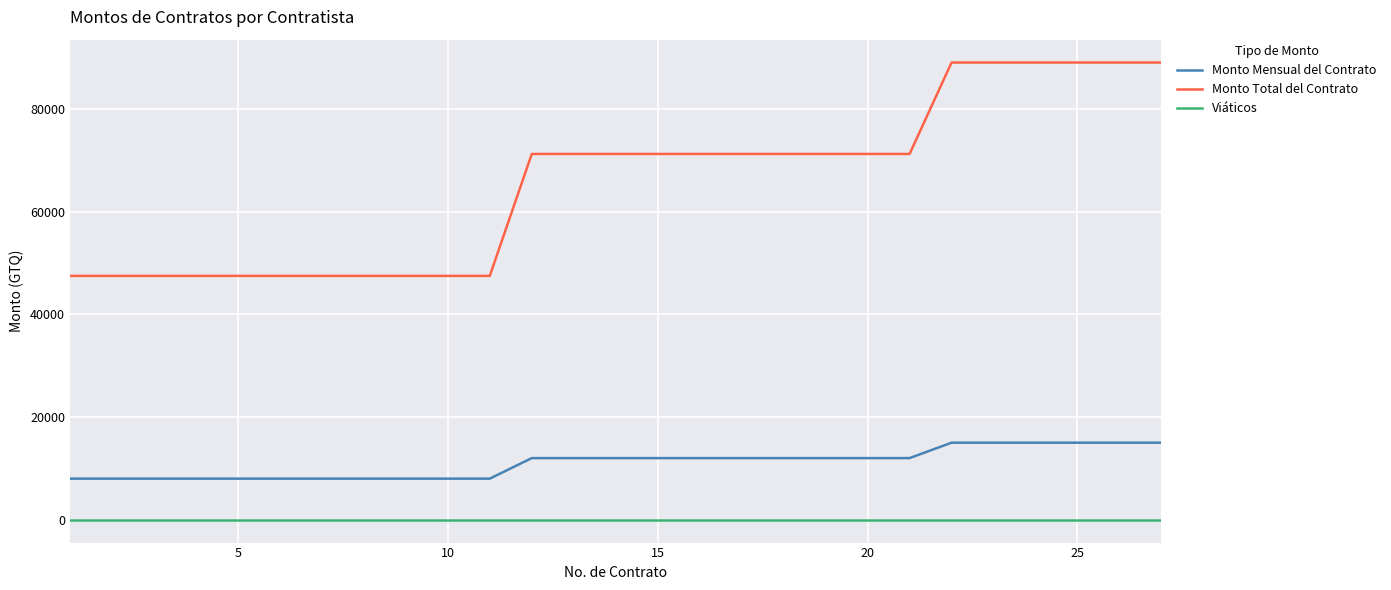

True or false: Monto Total del Contrato and Viáticos cross at least once.

False